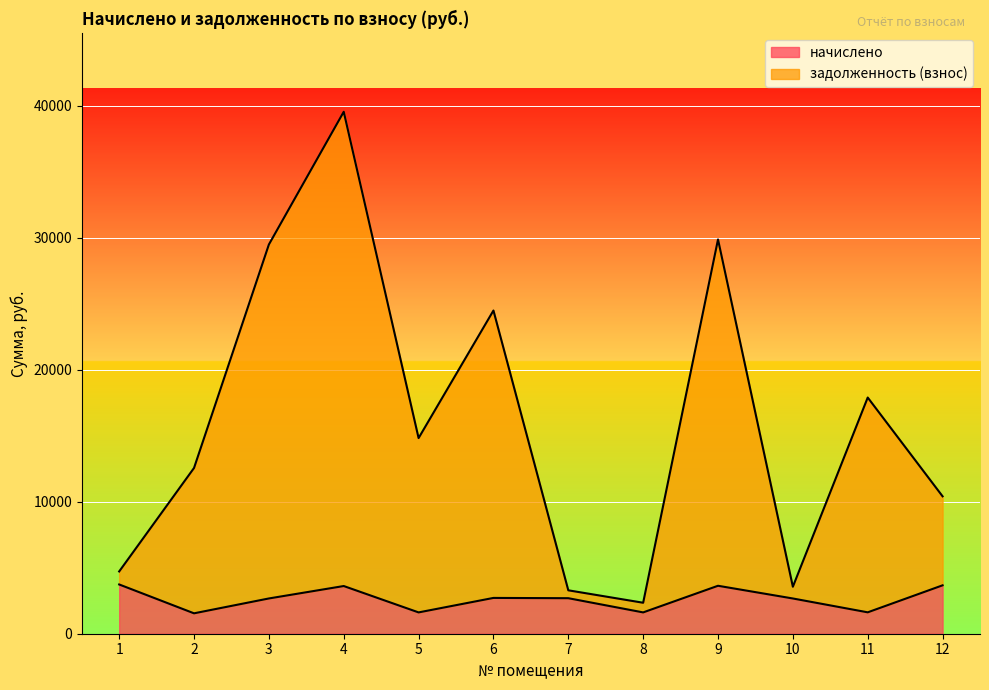

What is the highest value of the задолженность (взнос) series?

39535.5